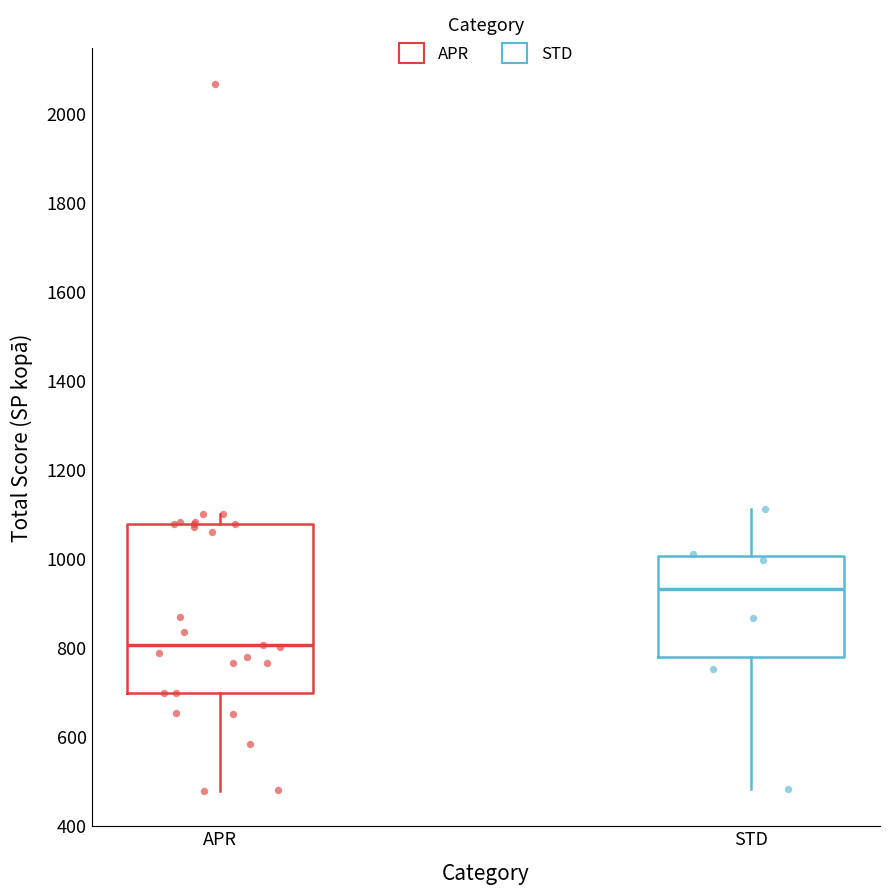

Which box is the tallest, from its lower edge to its upper edge?

APR